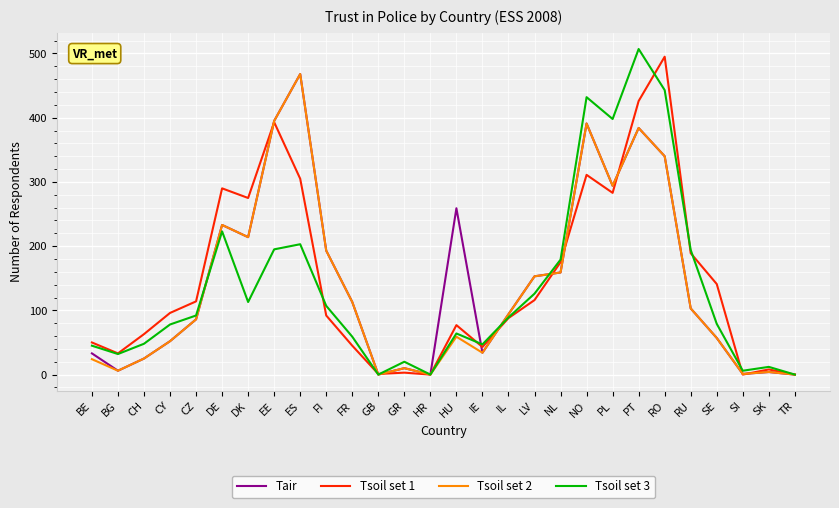

Does the chart have visible grid lines?

Yes